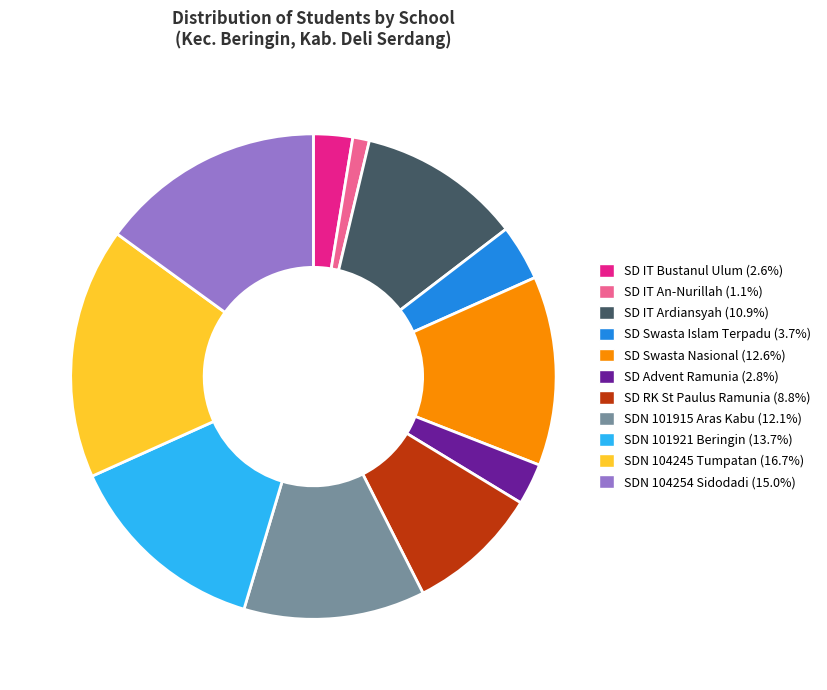

Does SD Swasta Islam Terpadu (3.7%) account for over 50% of the chart?

No